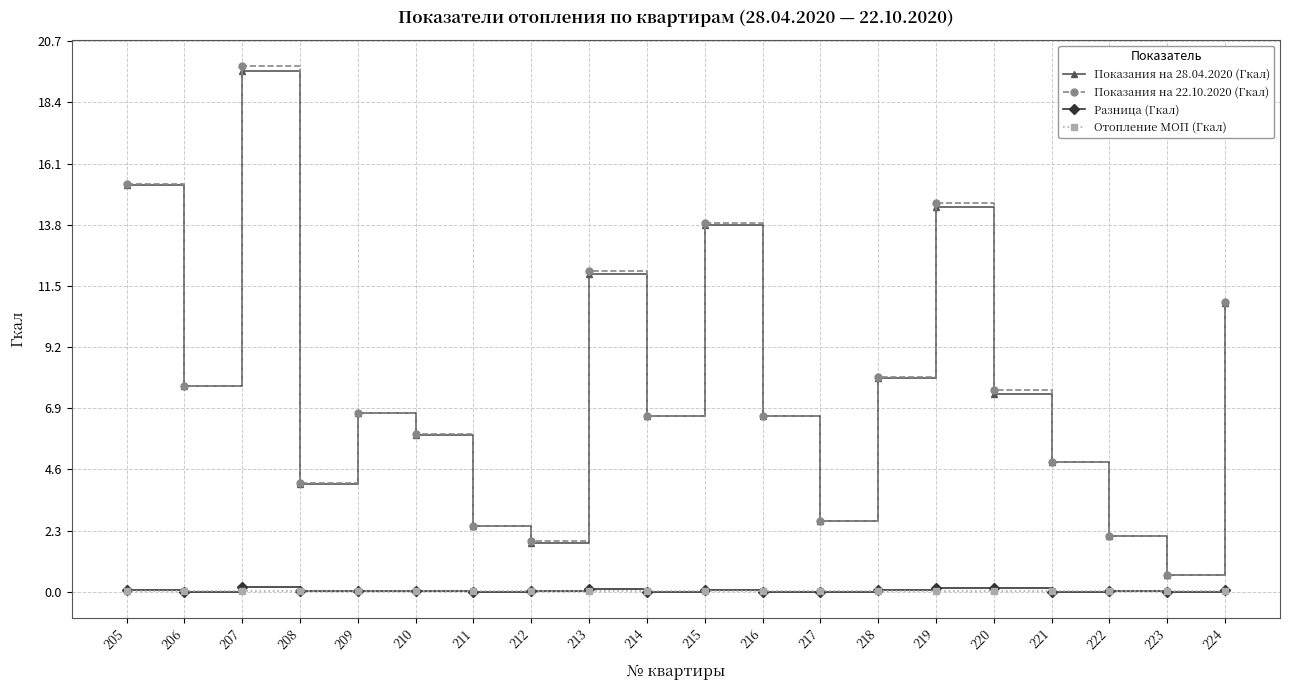

What is the lowest value of the Показания на 22.10.2020 (Гкал) series?

0.6